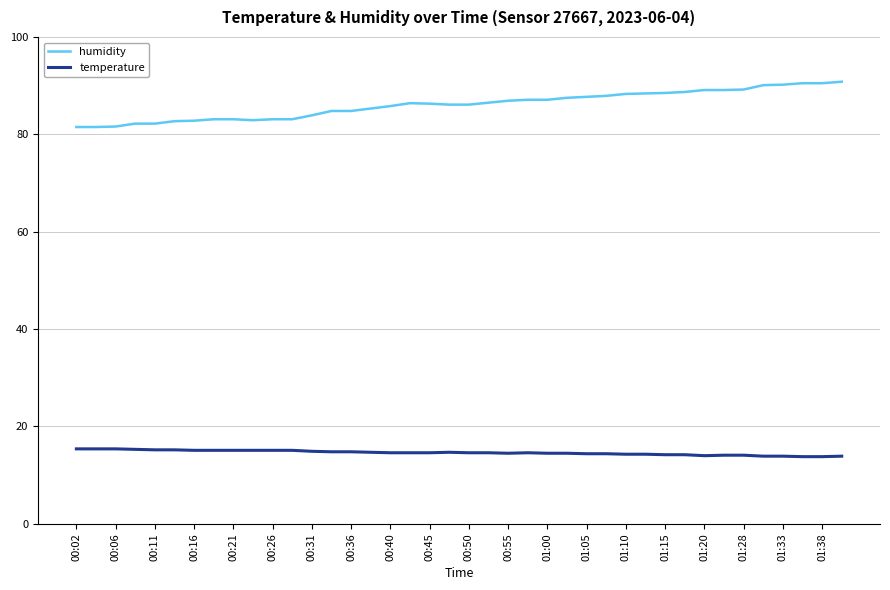

What is the smallest value displayed?

13.8